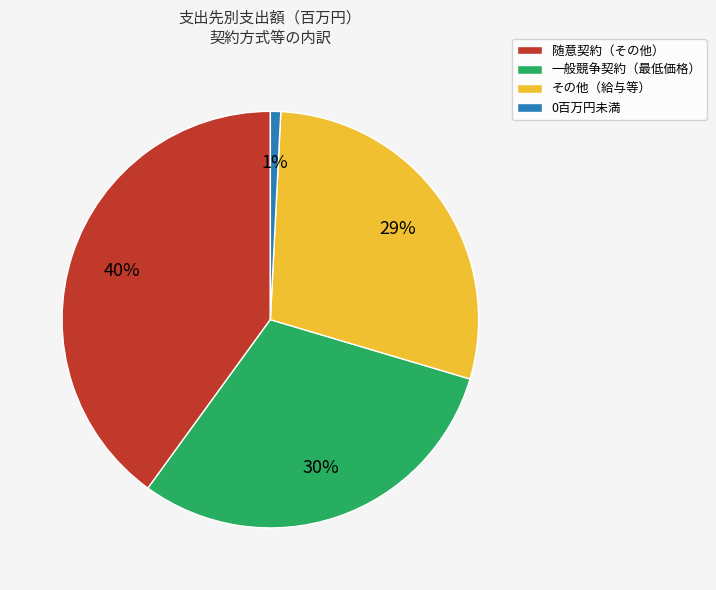

How many slices are in this pie chart?

4